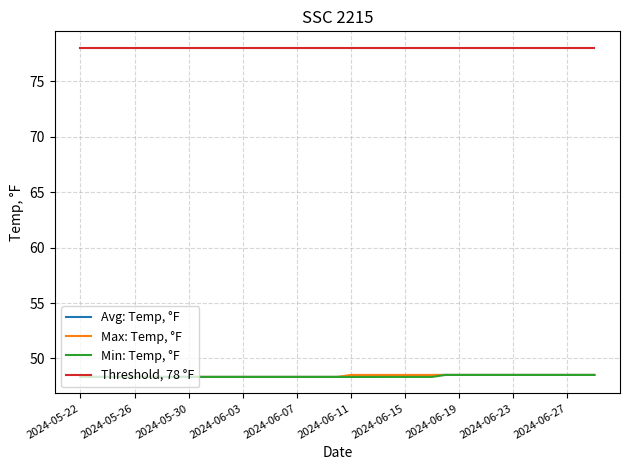

What is the minimum value shown in the chart?

48.3